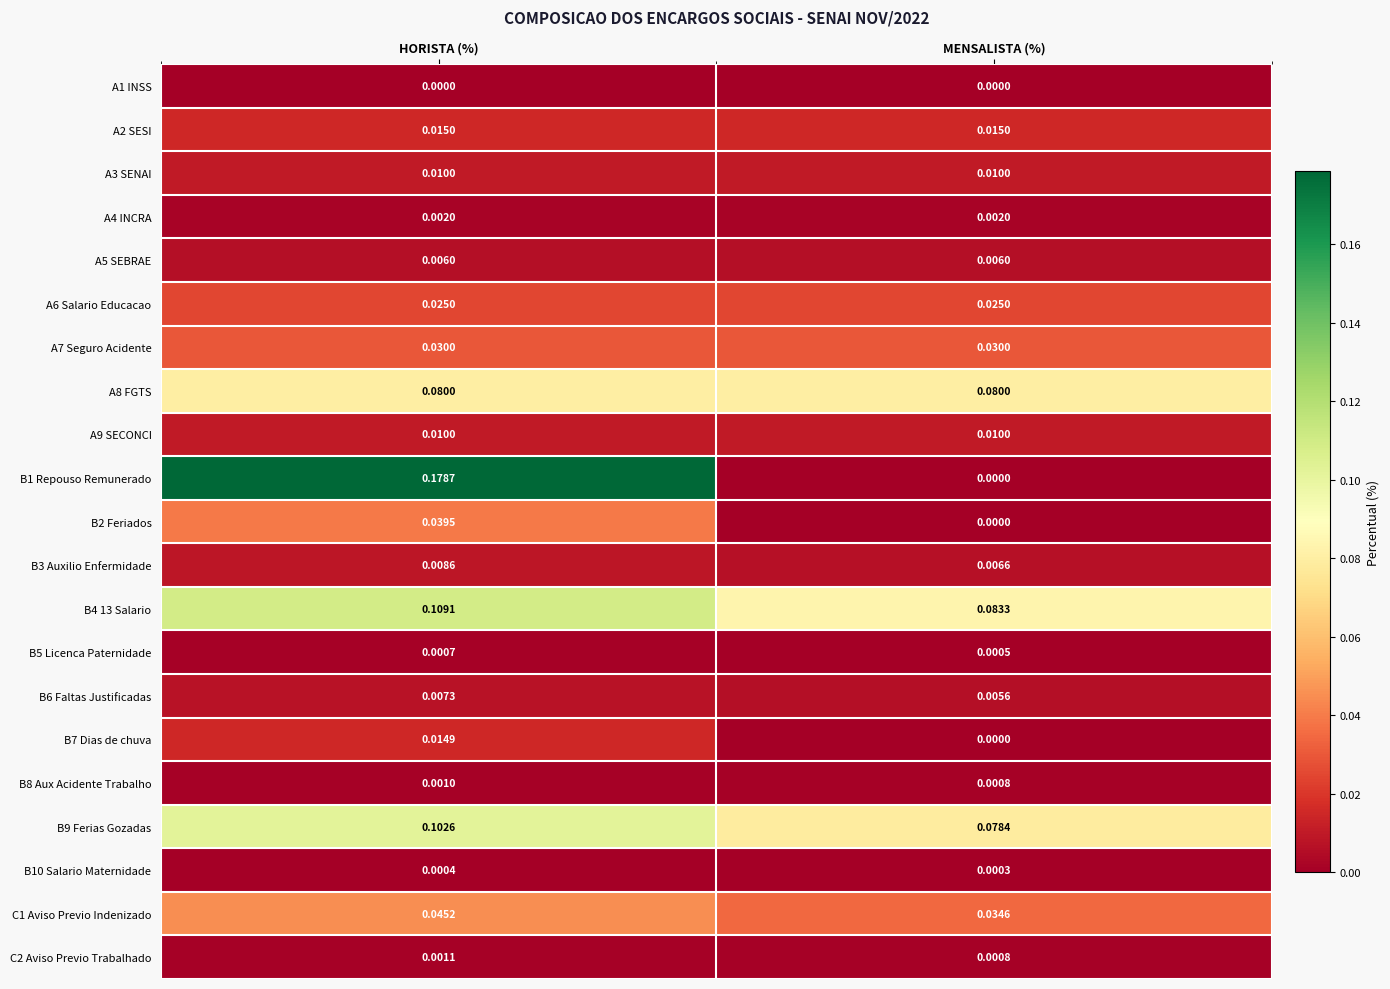

At which category does the chart reach its peak across all series?

HORISTA (%)